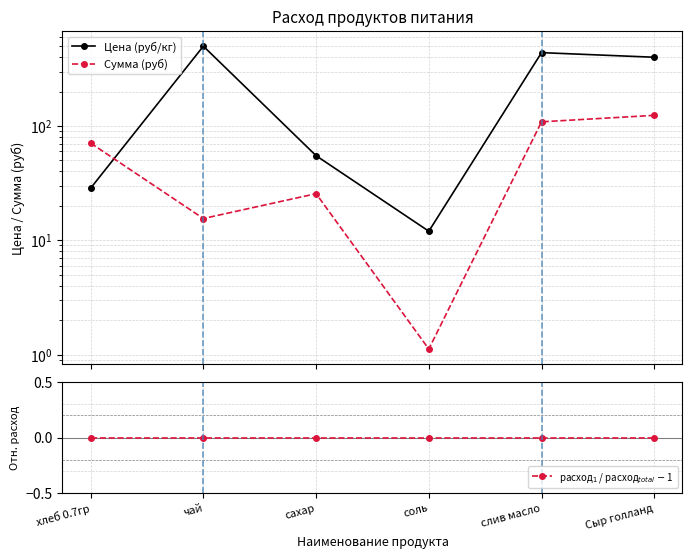

What is the label of the 2nd point from the left?

чай